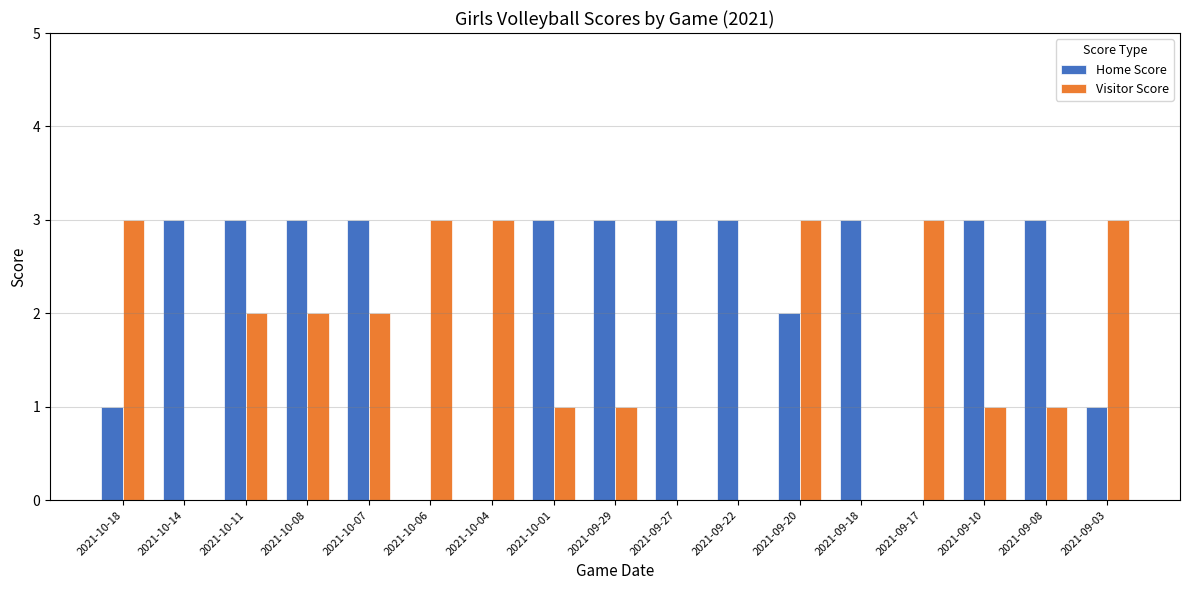

The Home Score series shows -2 at 2021-10-04. True or false?

False